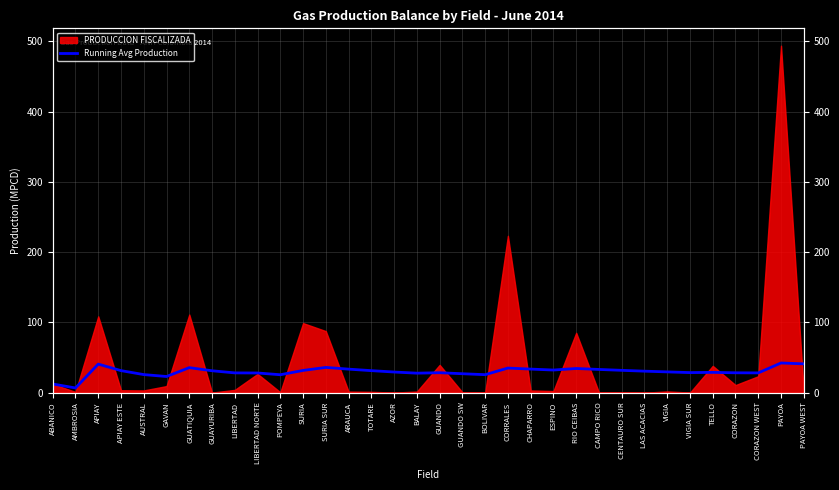

What is the difference between the maximum and second lowest values?

29.9